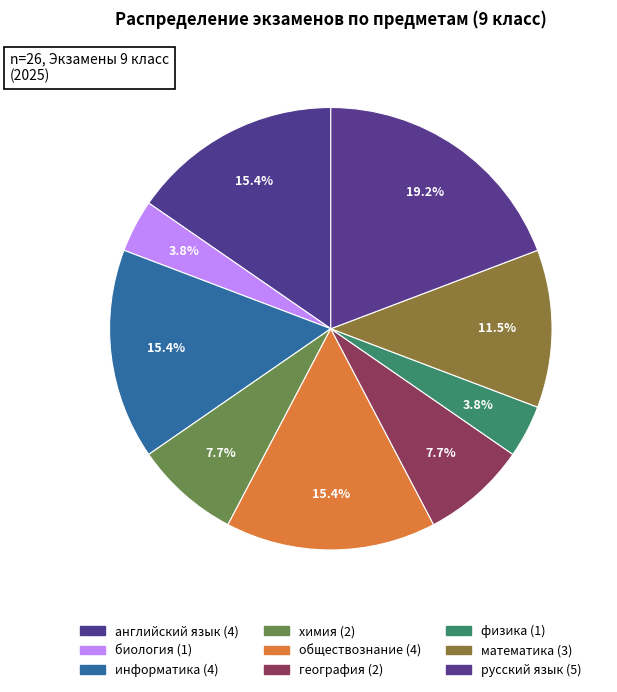

To the nearest percent, what portion does химия represent?

8%